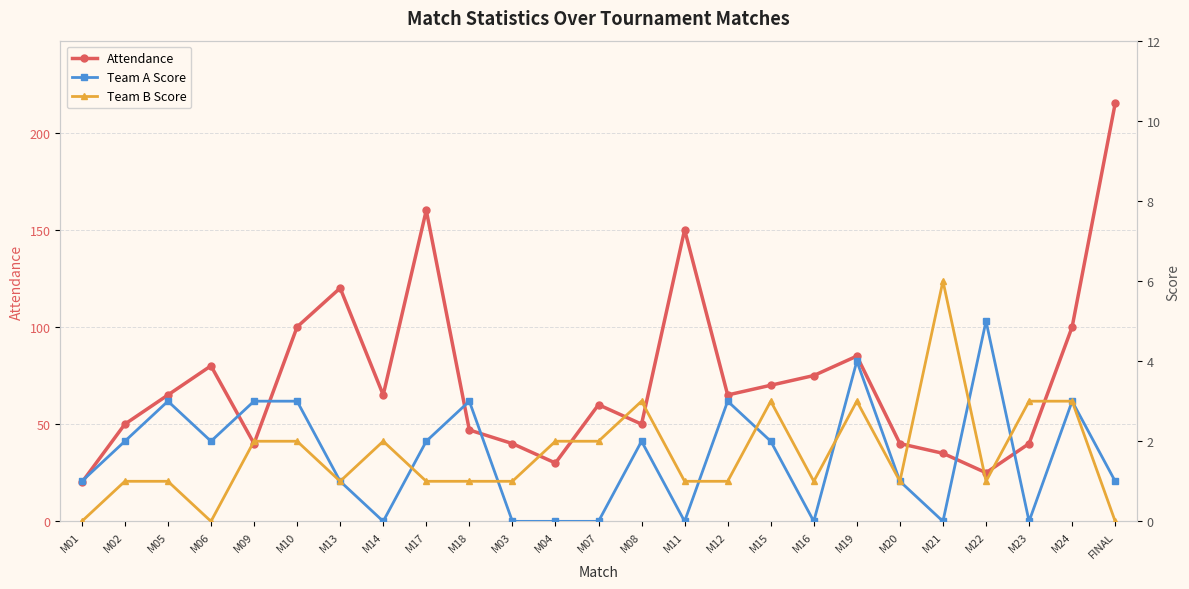

Rank the categories by Attendance value from highest to lowest.

FINAL, M17, M11, M13, M10, M24, M19, M06, M16, M15, M05, M14, M12, M07, M02, M08, M18, M09, M03, M20, M23, M21, M04, M22, M01